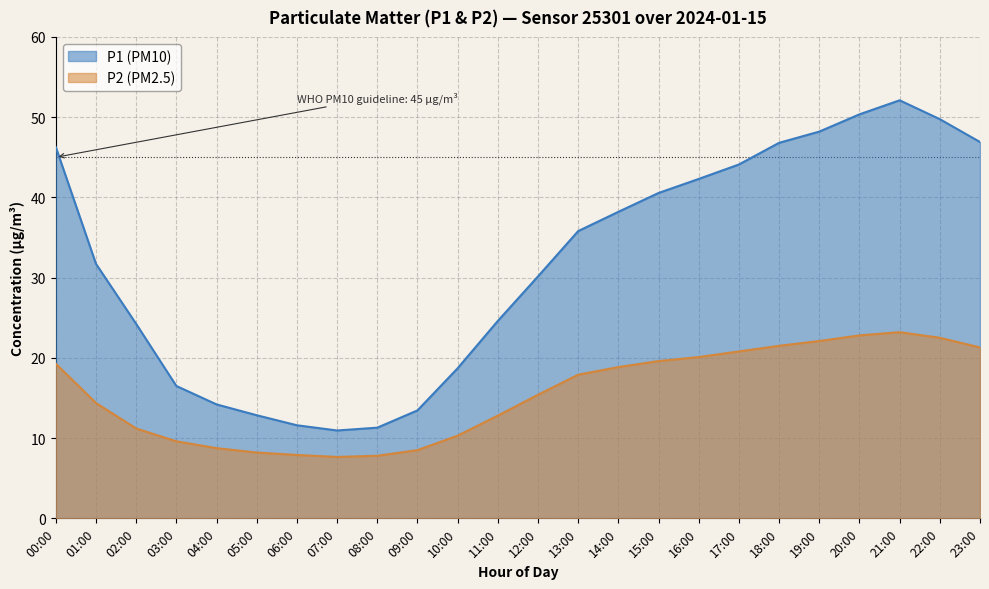

What is the minimum value shown in the chart?

7.7